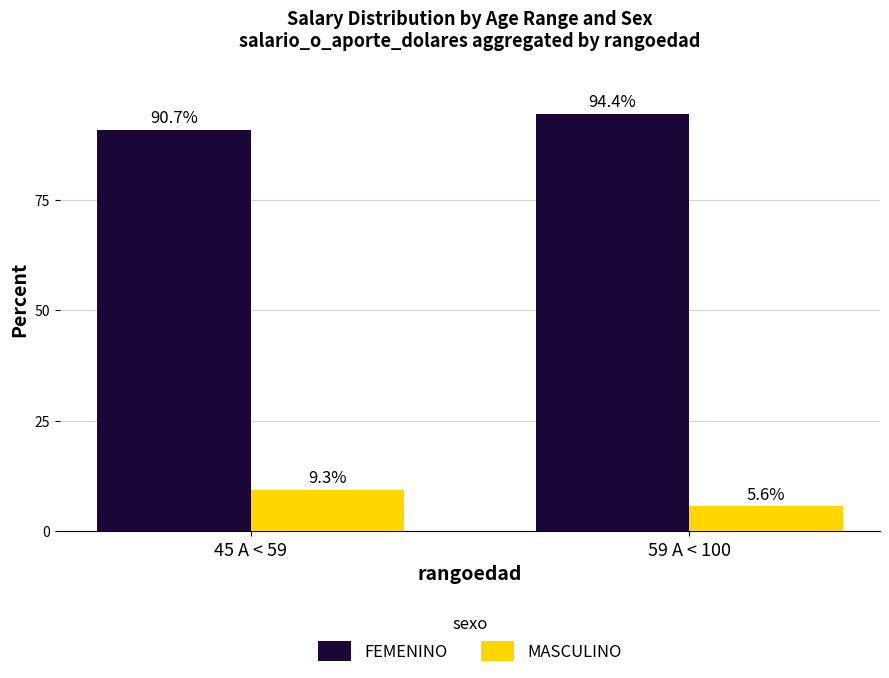

What is the label of the 2nd bar from the right?

45 A < 59